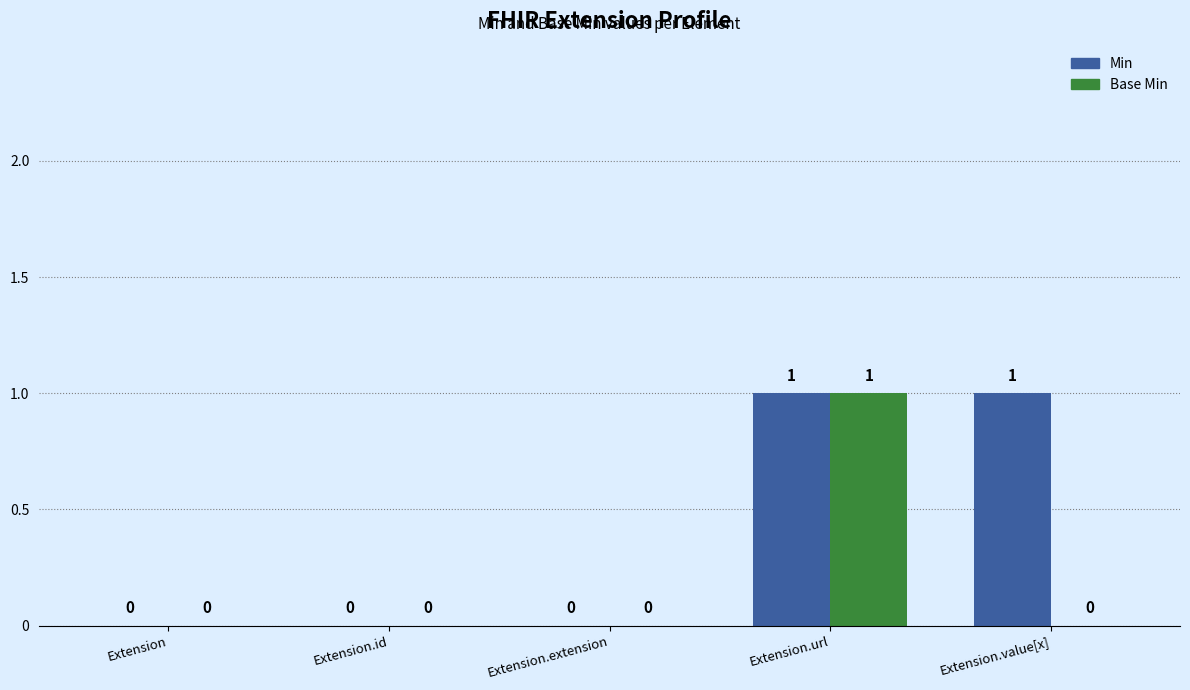

How many Min values are between 0 and 1?

5